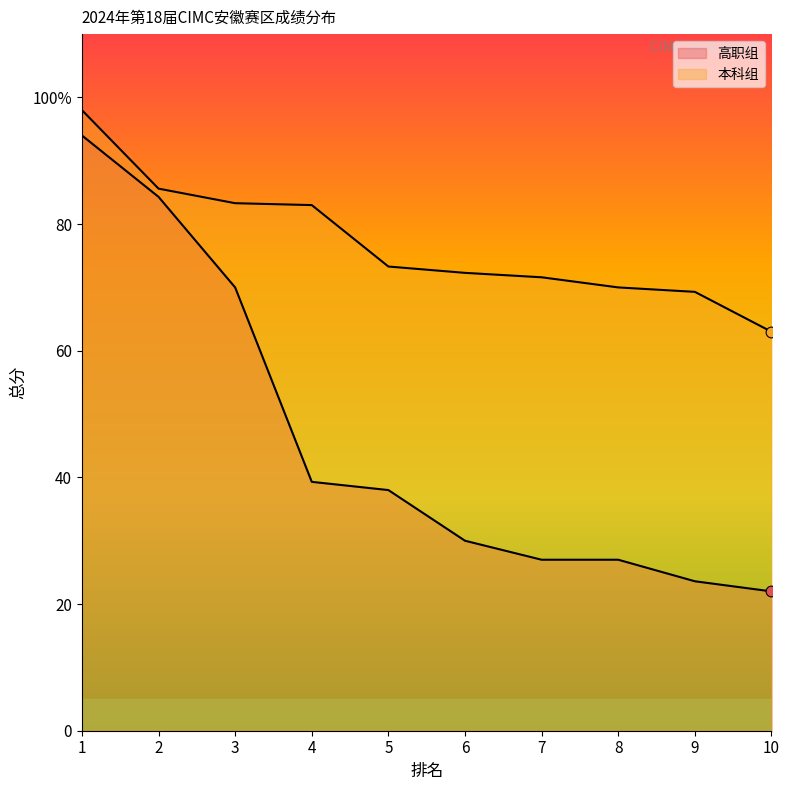

Which series has the largest total across all categories?

本科组